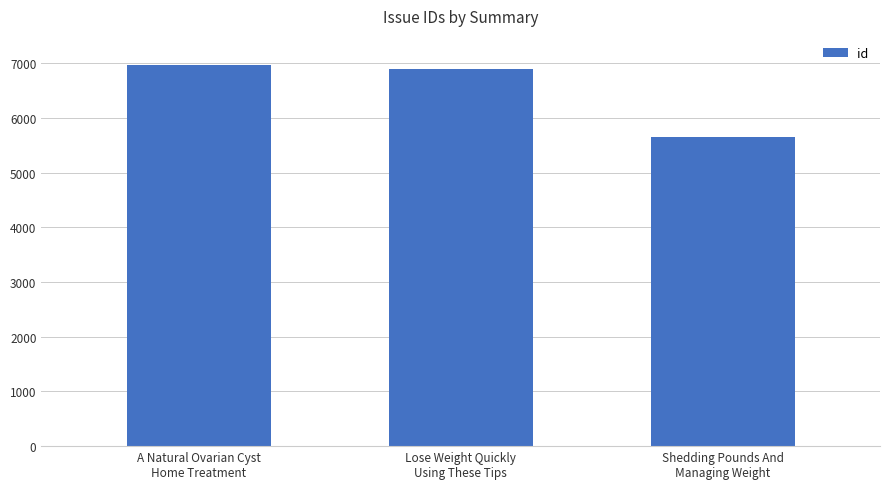

Approximately how many times larger is the value at A Natural Ovarian Cyst
Home Treatment compared to Shedding Pounds And
Managing Weight?

1.2